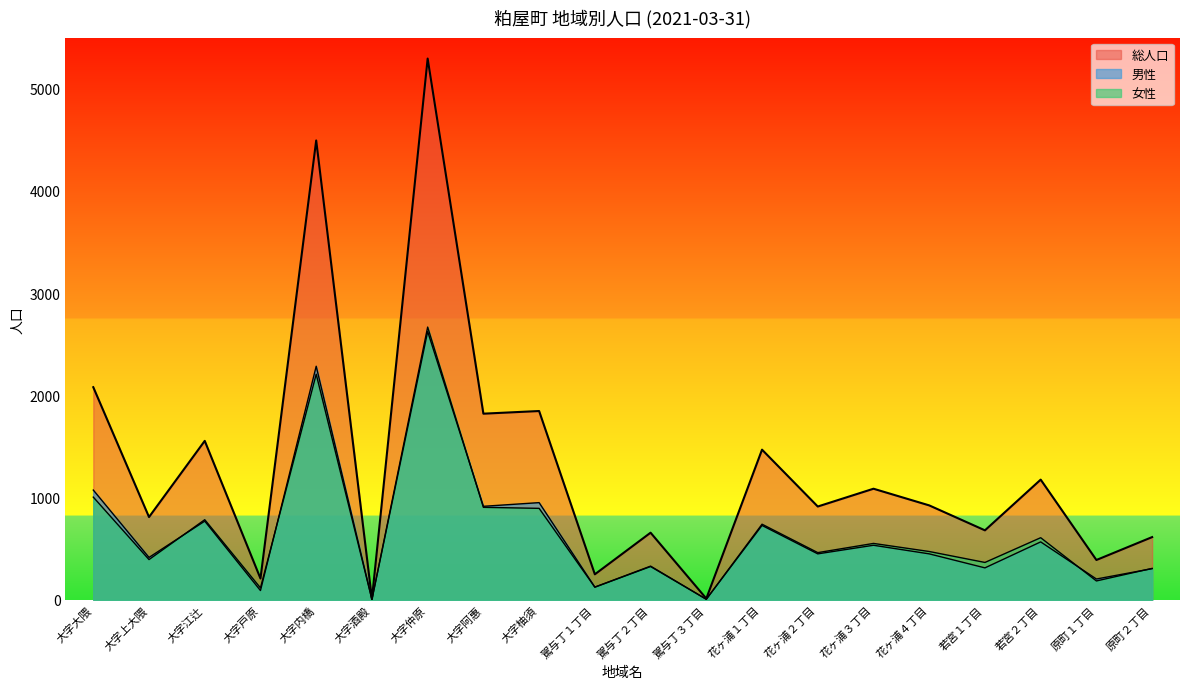

Reading left to right, extract all data points from this chart.

総人口: 大字大隈=2081	大字上大隈=811	大字江辻=1556	大字戸原=210	大字内橋=4494	大字酒殿=10	大字仲原=5295	大字阿惠=1822	大字柚須=1848	駕与丁１丁目=251	駕与丁２丁目=658	駕与丁３丁目=14	花ヶ浦１丁目=1470	花ヶ浦２丁目=914	花ヶ浦３丁目=1088	花ヶ浦４丁目=925	若宮１丁目=681	若宮２丁目=1177	原町１丁目=391	原町２丁目=615
男性: 大字大隈=1075	大字上大隈=416	大字江辻=771	大字戸原=92	大字内橋=2286	大字酒殿=5	大字仲原=2626	大字阿惠=916	大字柚須=952	駕与丁１丁目=126	駕与丁２丁目=331	駕与丁３丁目=7	花ヶ浦１丁目=729	花ヶ浦２丁目=451	花ヶ浦３丁目=535	花ヶ浦４丁目=451	若宮１丁目=314	若宮２丁目=568	原町１丁目=205	原町２丁目=306
女性: 大字大隈=1006	大字上大隈=395	大字江辻=785	大字戸原=118	大字内橋=2208	大字酒殿=5	大字仲原=2669	大字阿惠=906	大字柚須=896	駕与丁１丁目=125	駕与丁２丁目=327	駕与丁３丁目=7	花ヶ浦１丁目=741	花ヶ浦２丁目=463	花ヶ浦３丁目=553	花ヶ浦４丁目=474	若宮１丁目=367	若宮２丁目=609	原町１丁目=186	原町２丁目=309